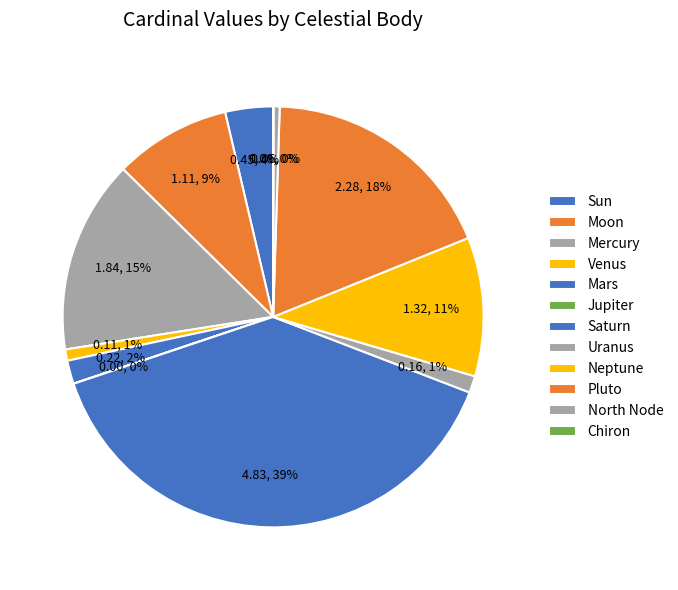

Rank the categories by value from highest to lowest.

Saturn, Pluto, Mercury, Neptune, Moon, Sun, Mars, Uranus, Venus, North Node, Chiron, Jupiter